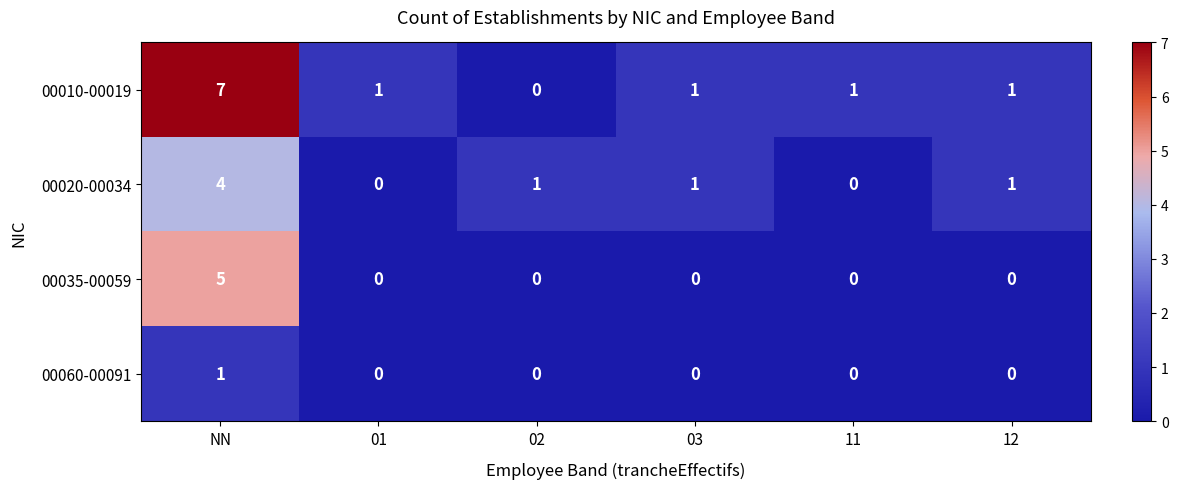

What is the maximum value shown in the chart?

7